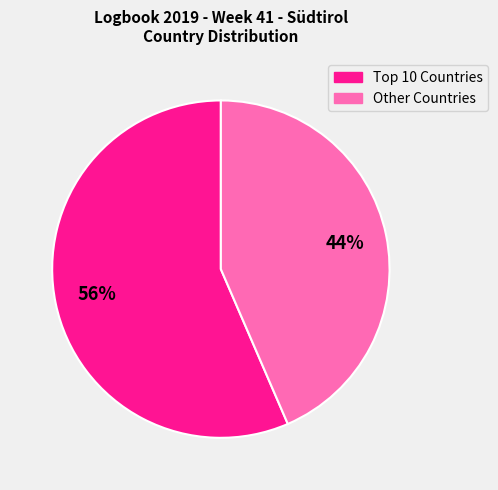

Is there a majority slice in this chart?

Yes